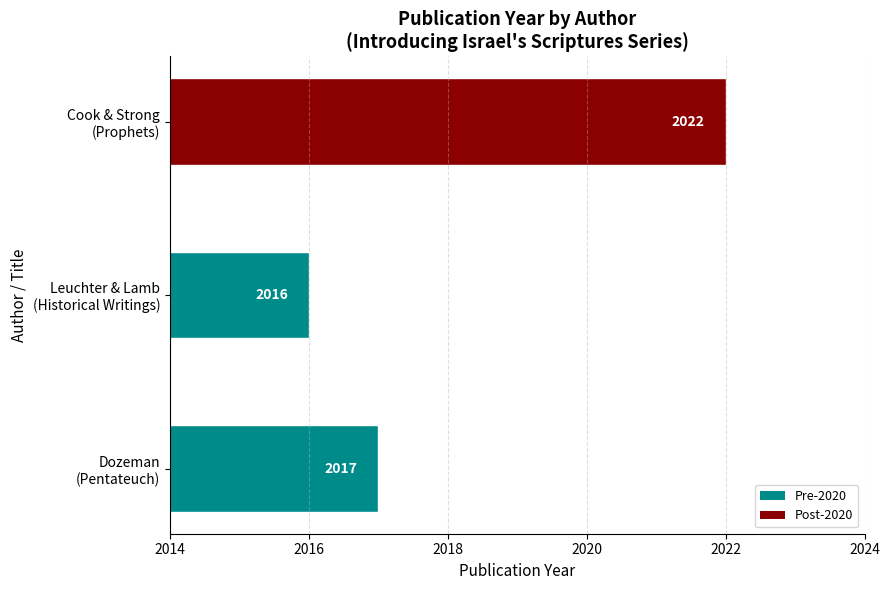

Does the chart contain any negative values?

No